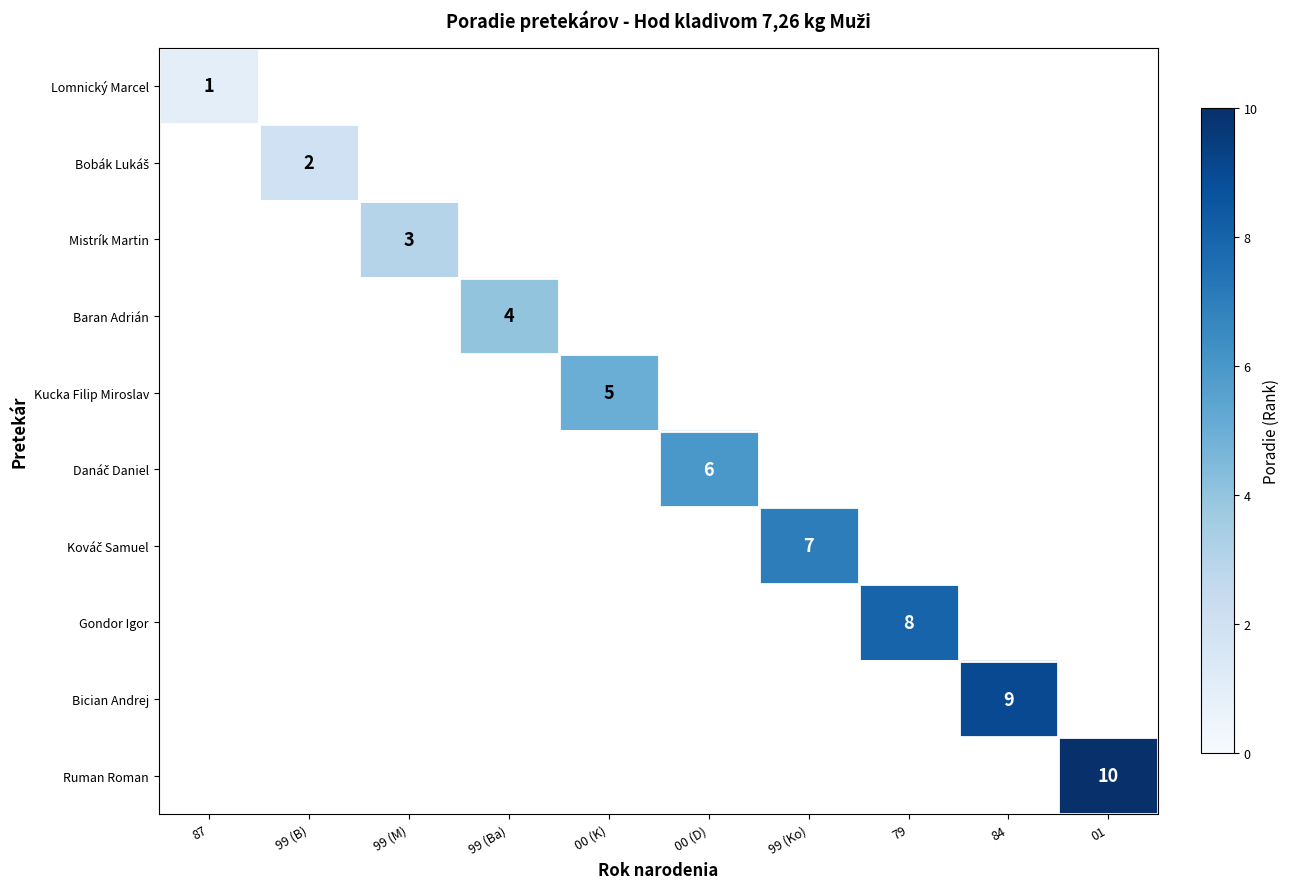

The Mistrík Martin series shows 1 at 99 (M). True or false?

False